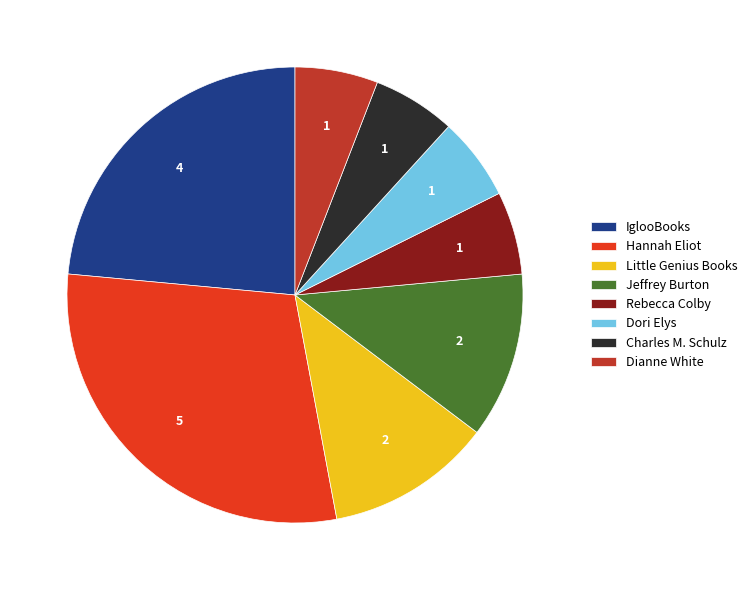

How many slices are in this pie chart?

8